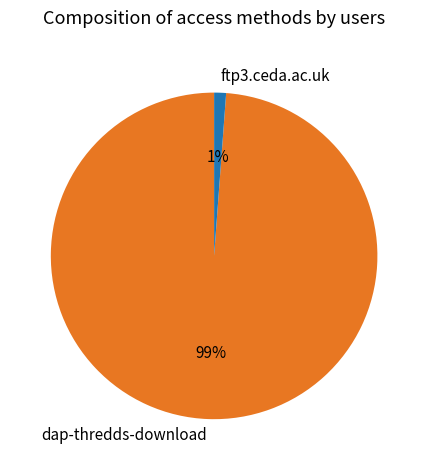

Which category accounts for the majority?

dap-thredds-download